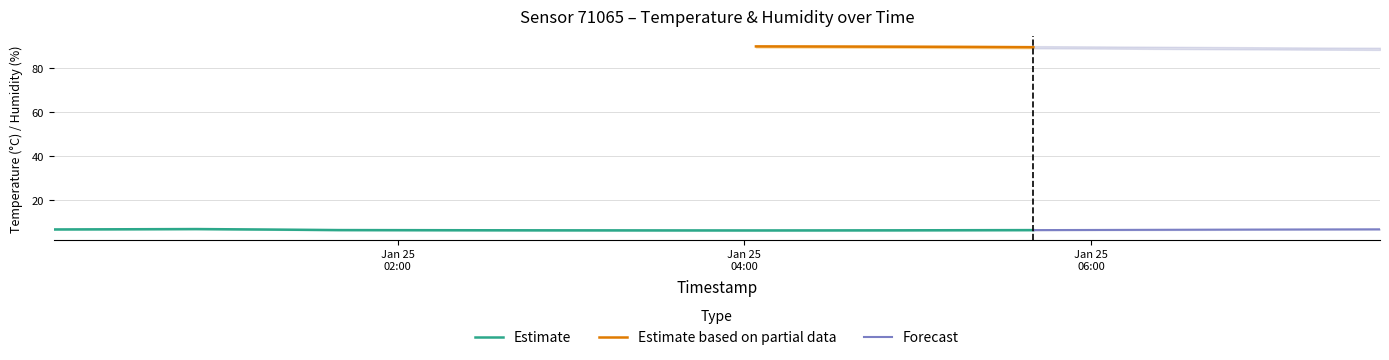

What is the maximum value for Estimate?

6.9